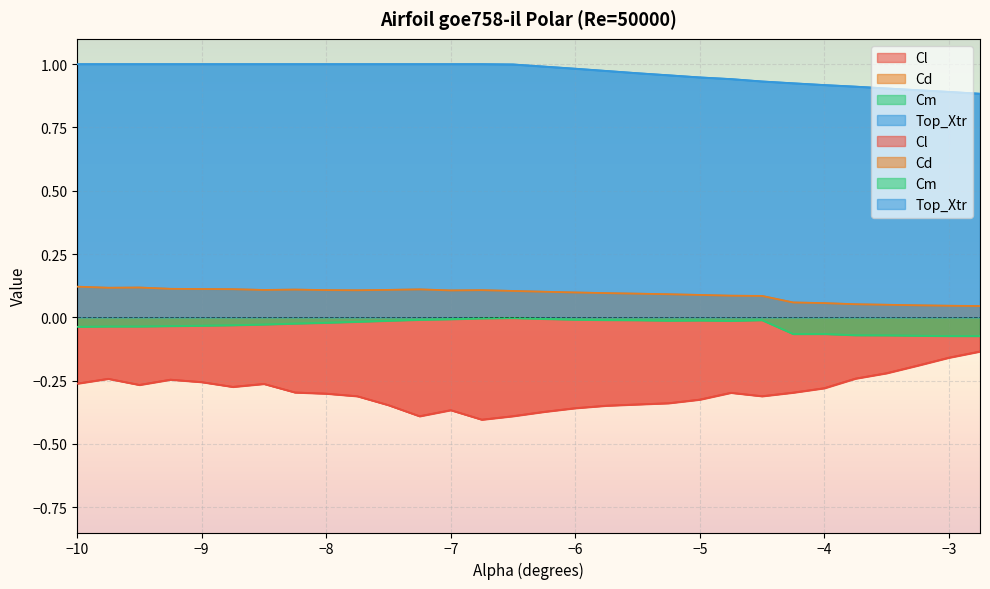

What is the total value across all series at -8.5?

0.8